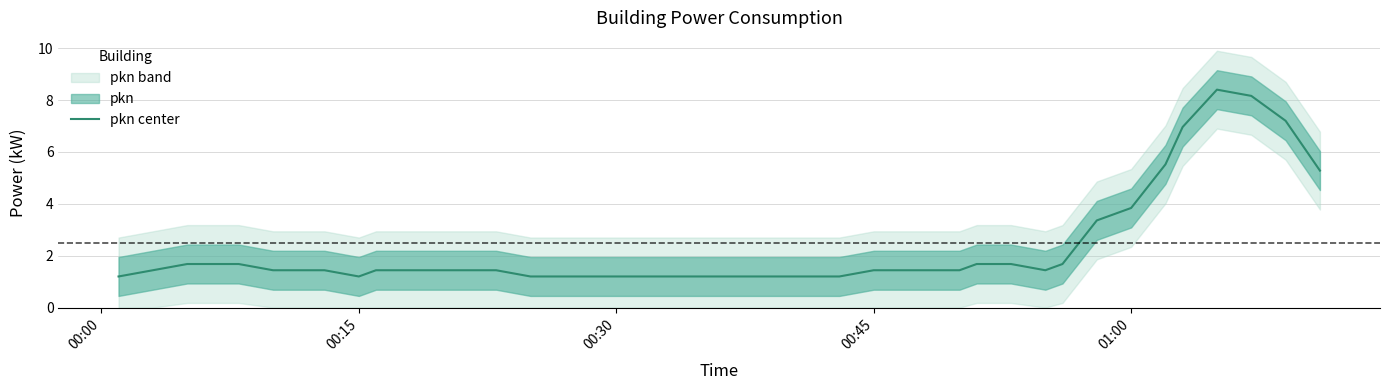

How many interior local valleys (lower than both neighbors) does the data have?

2